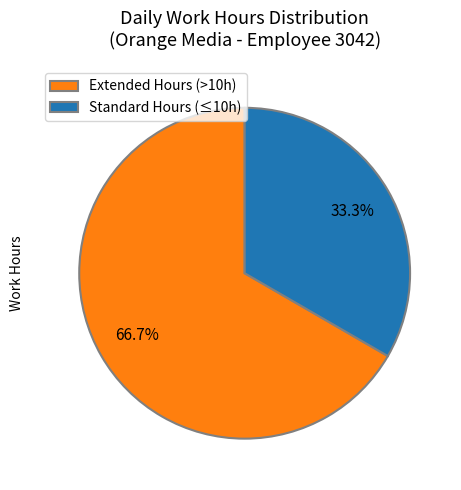

How many segments does this pie chart have?

2